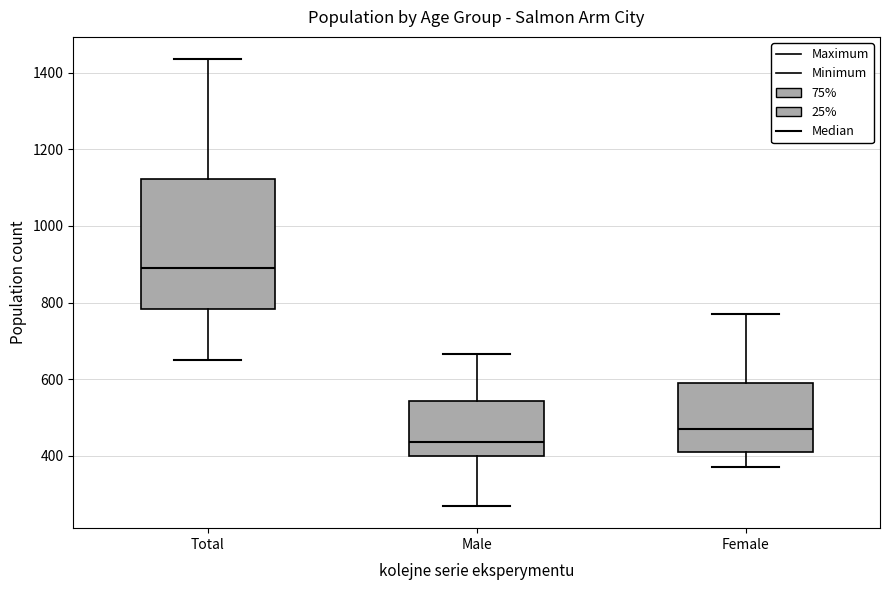

Where does the median line of the box for Female sit on the y-axis? The values are not printed on the chart, so give them approximately, as read against the axis.

480